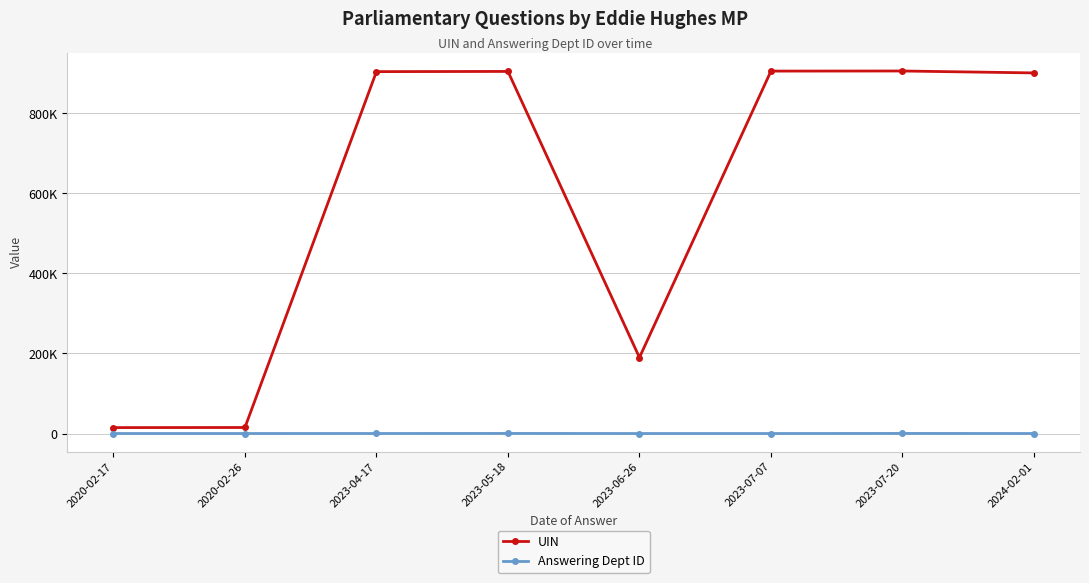

True or false: UIN and Answering Dept ID cross at least once.

False